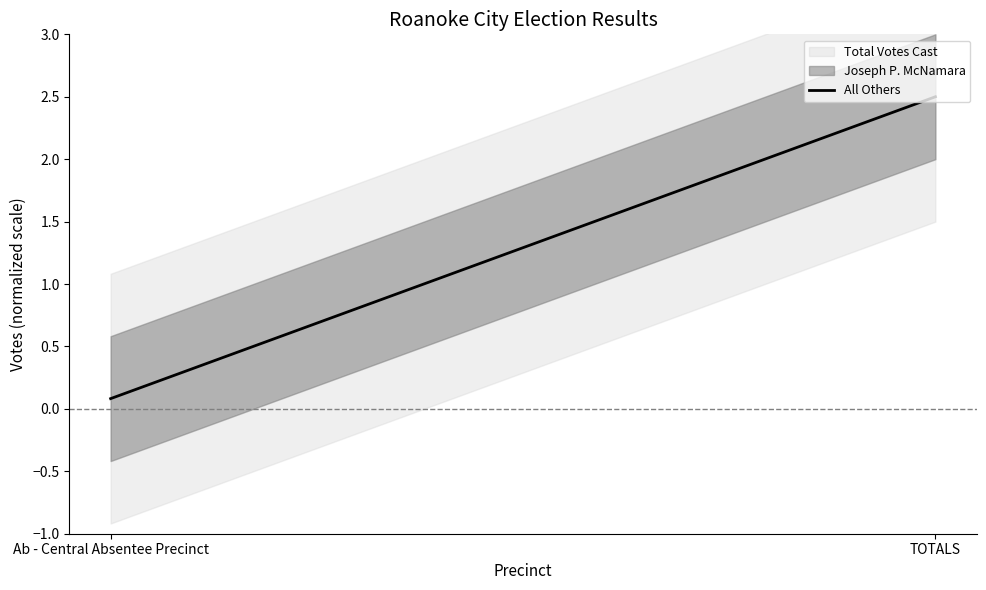

Rank the categories by value from lowest to highest.

Ab - Central Absentee Precinct, TOTALS